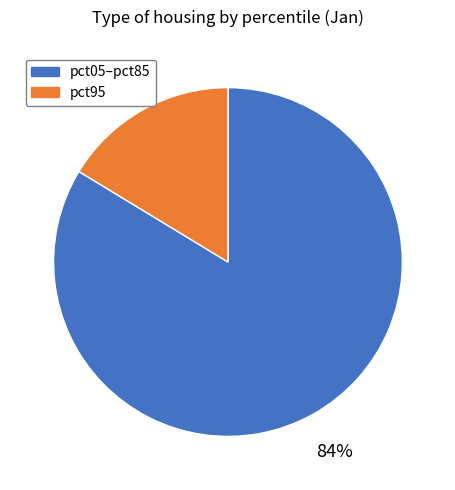

What is the smallest slice in the pie chart?

pct95